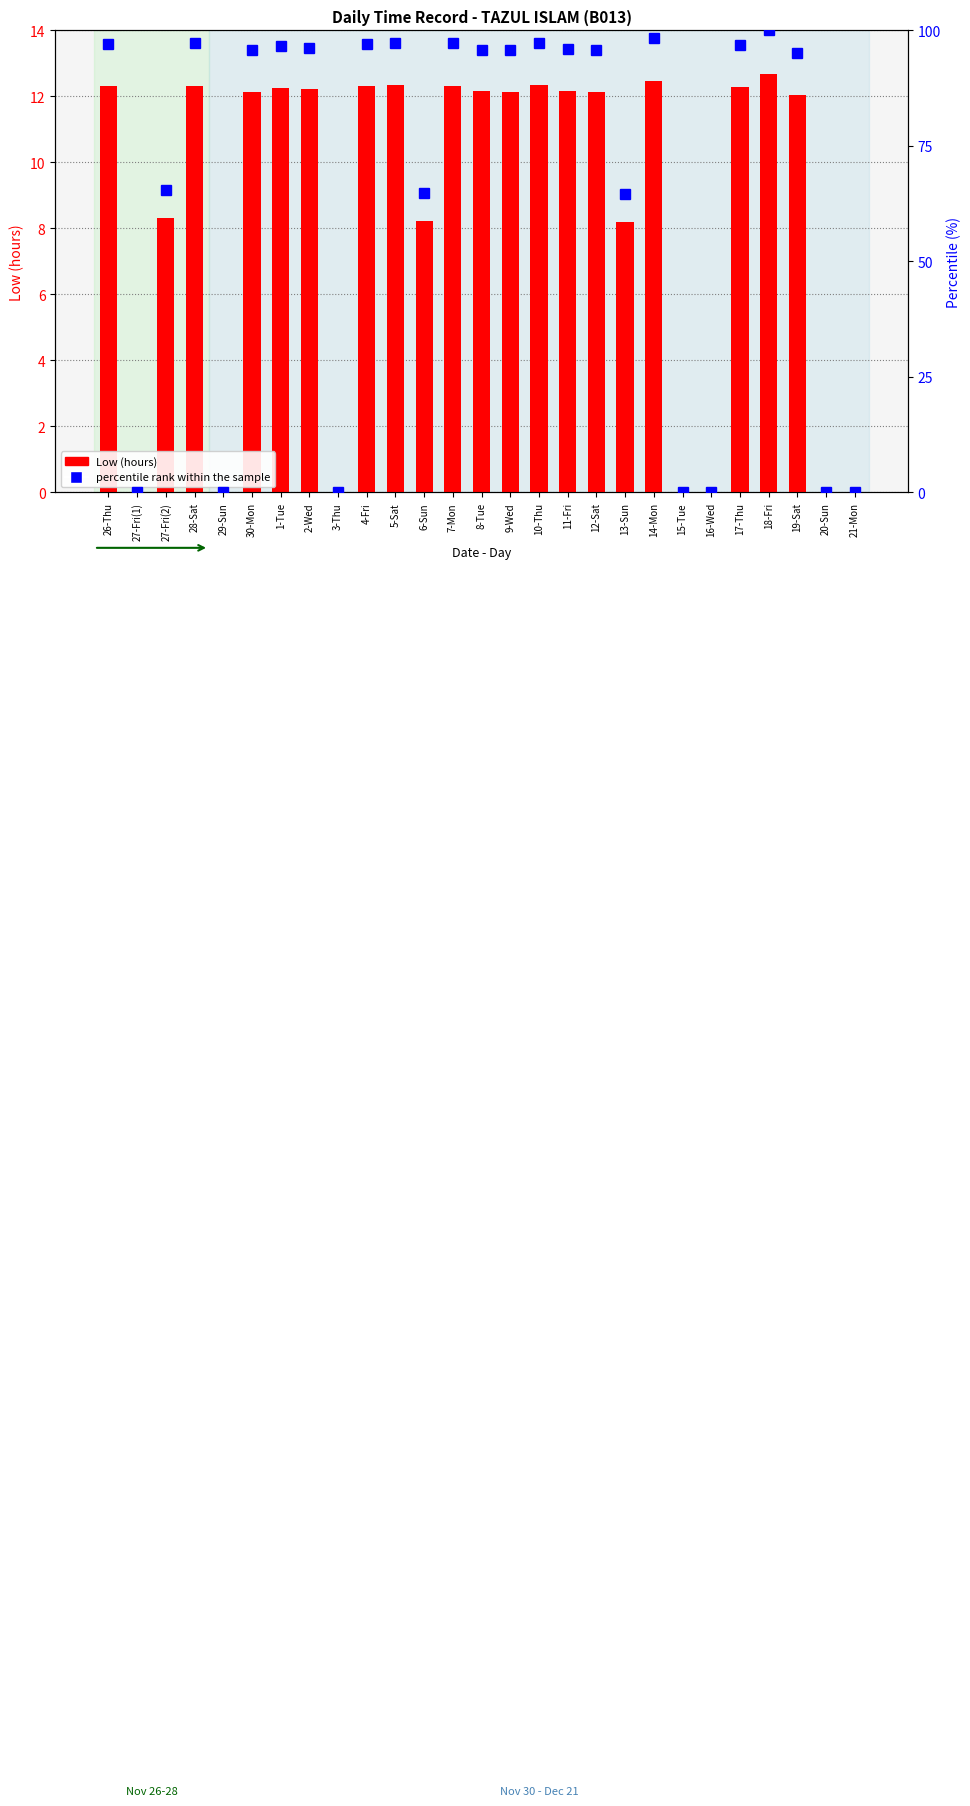

The value of Low (hours) at 14-Mon is 2.8. True or false?

False